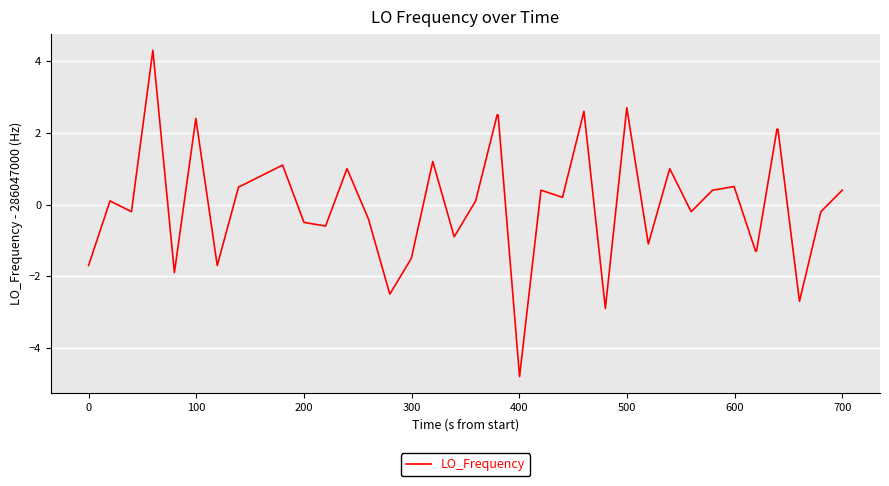

What is the greatest value displayed?

4.3